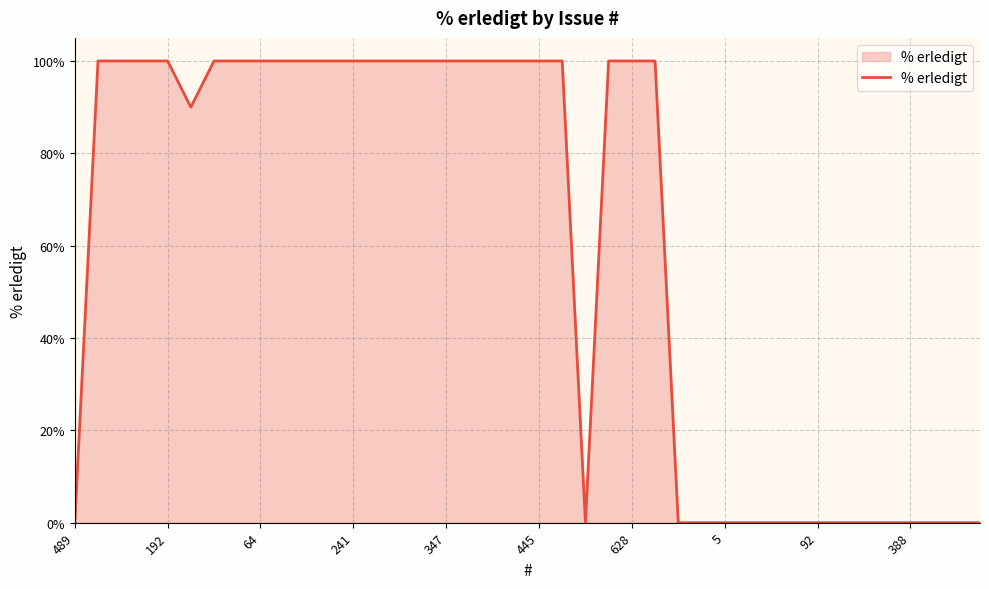

What is the maximum value shown in the chart?

100